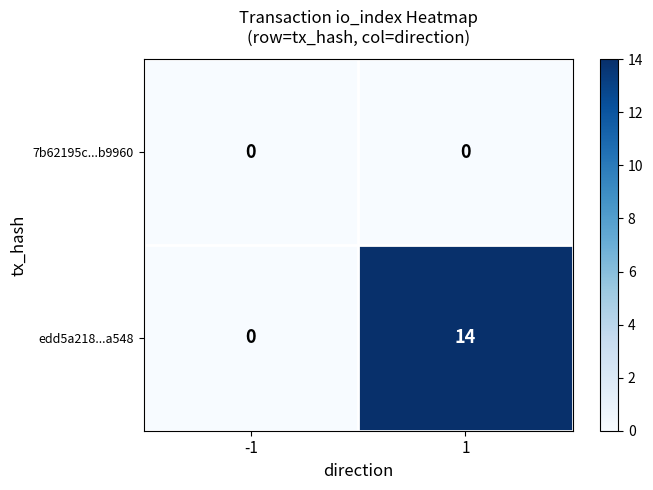

Is the value of edd5a218...a548 at 1 greater than the value of 7b62195c...b9960 at -1?

Yes